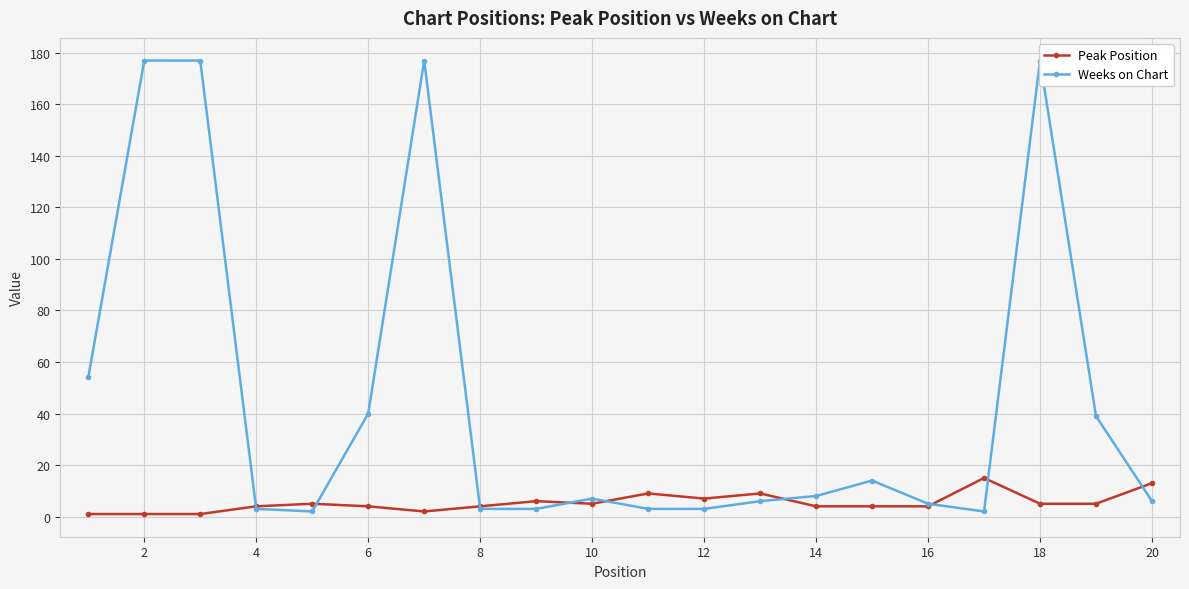

What is the highest value of the Peak Position series?

15